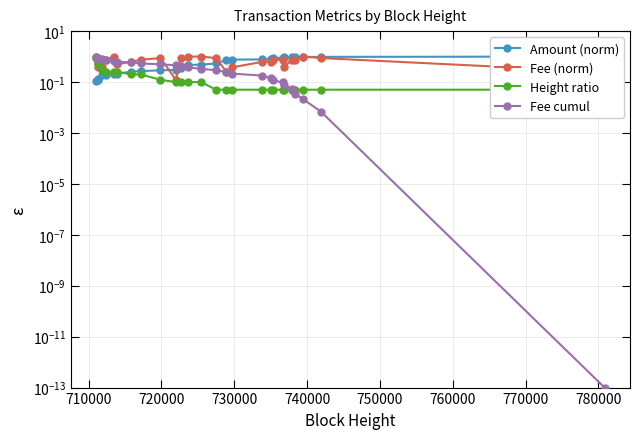

What is the maximum value shown in the chart?

1.0